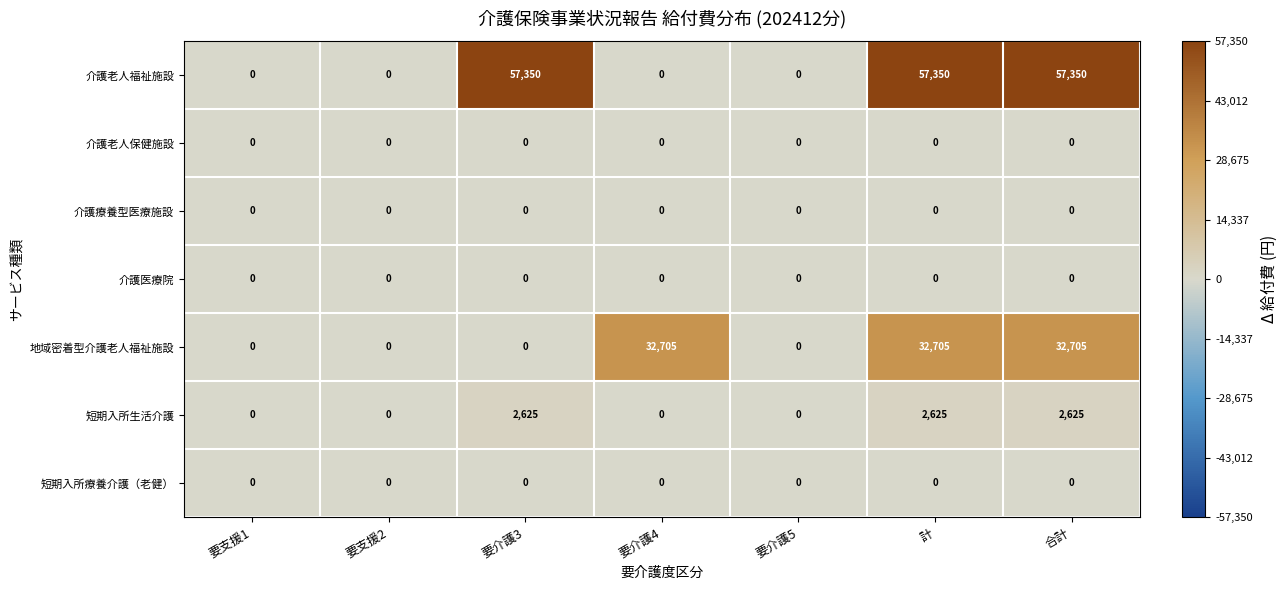

Which series has the largest range (max minus min)?

介護老人福祉施設